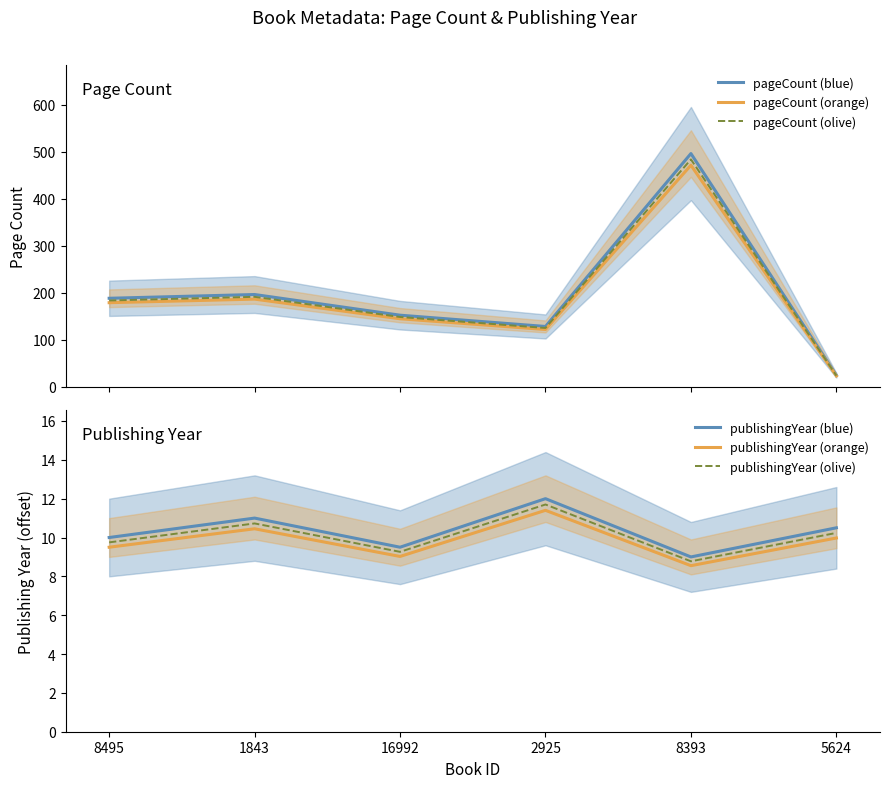

In publishingYear (olive), how many points are higher than both neighbors (excluding endpoints)?

2